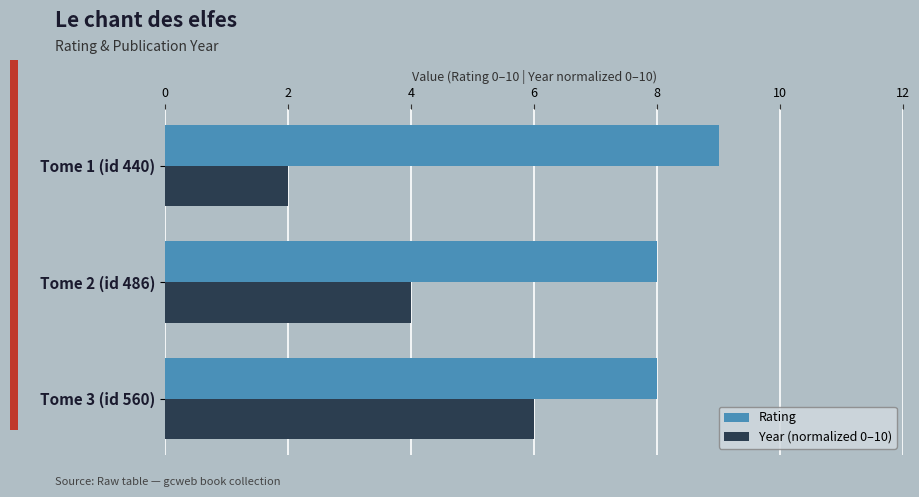

Which label corresponds to the largest value in the chart?

Tome 1 (id 440)